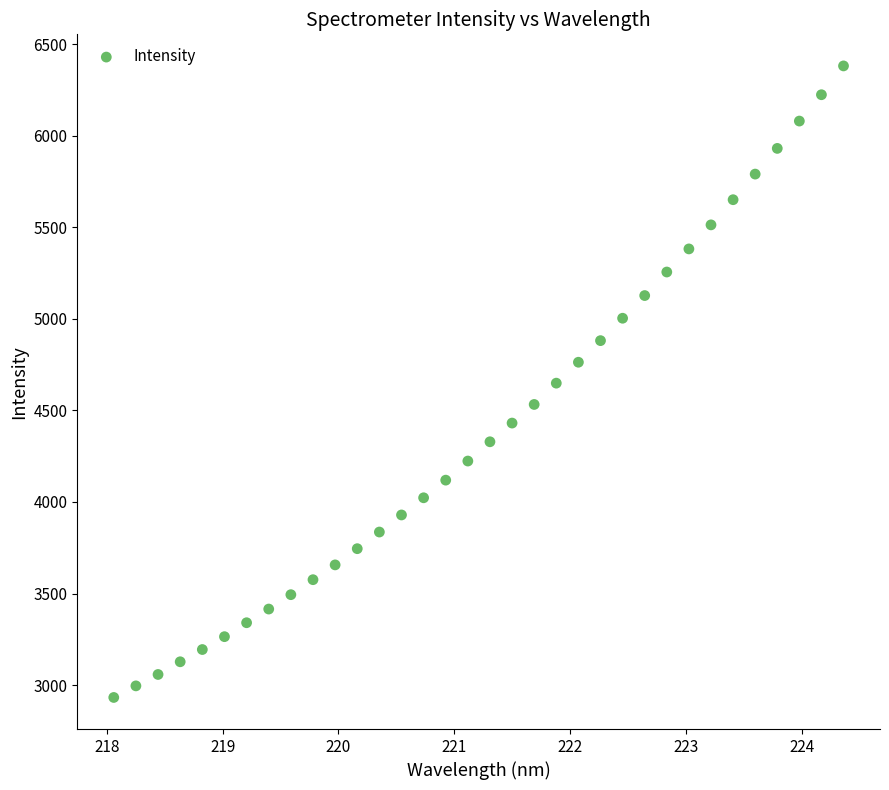

What is the range of Y values (max minus min)?

3449.4